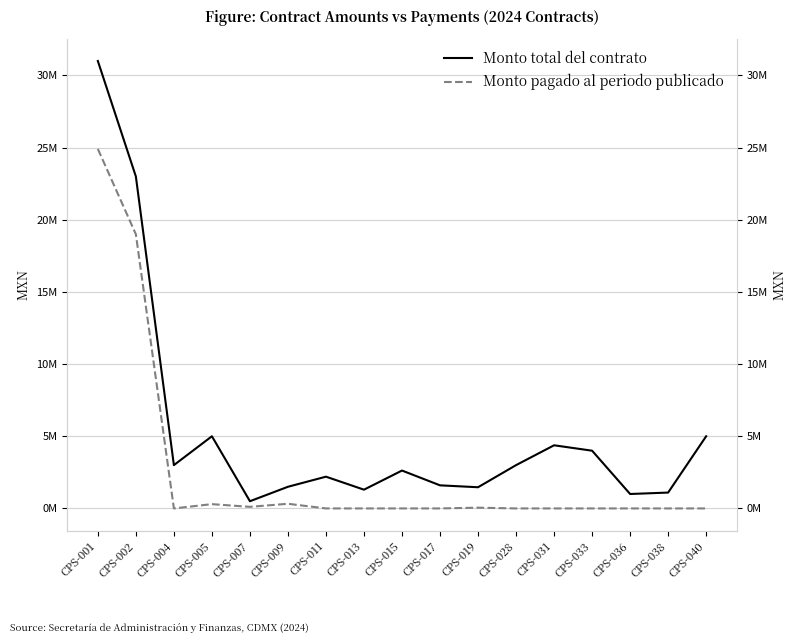

How many distinct data groups are displayed?

2